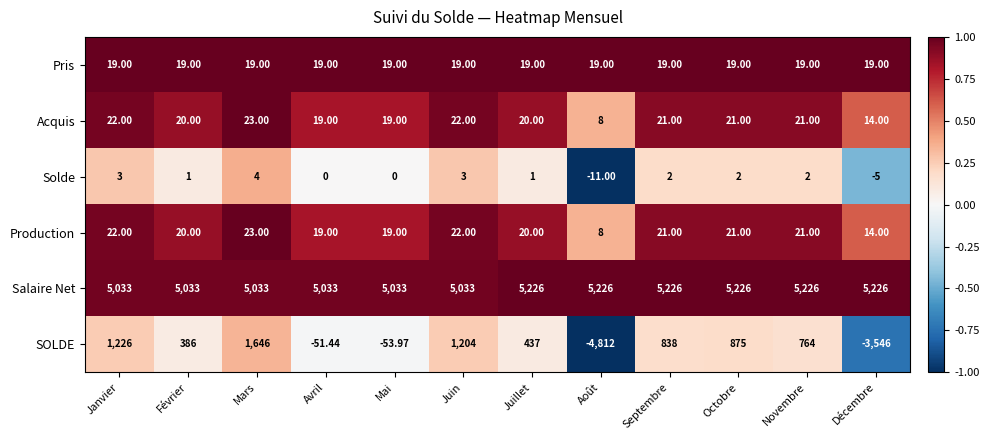

Which category has the lowest value across all series?

Août